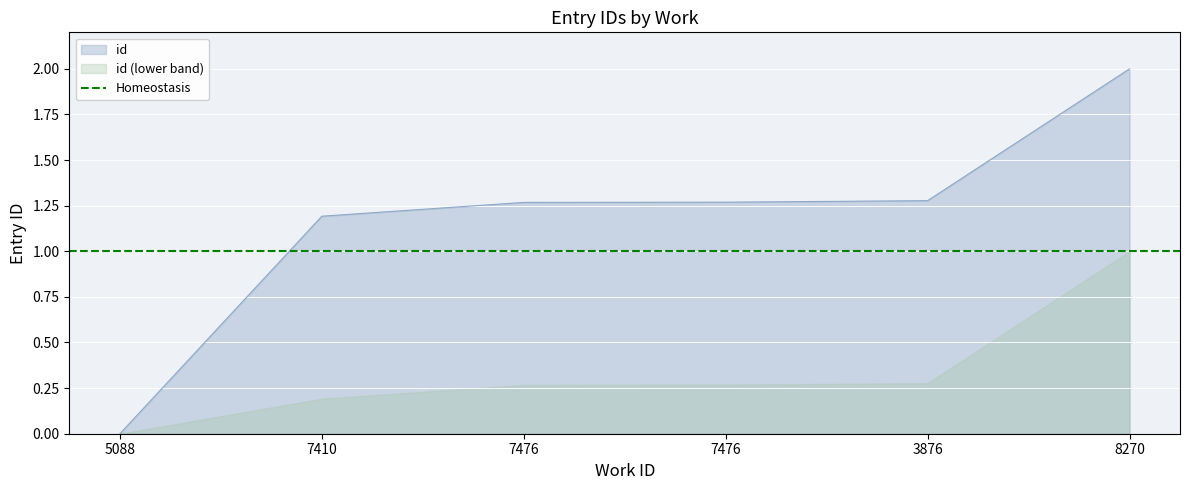

The value at 8270 is 2.0. True or false?

True